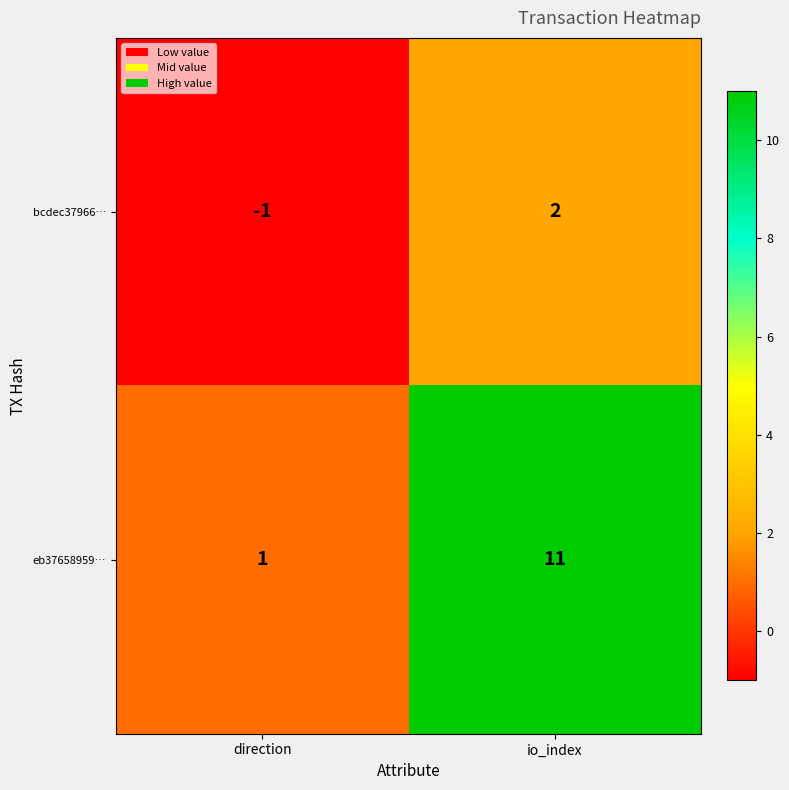

Between direction and io_index, which series saw the biggest shift?

eb37658959…